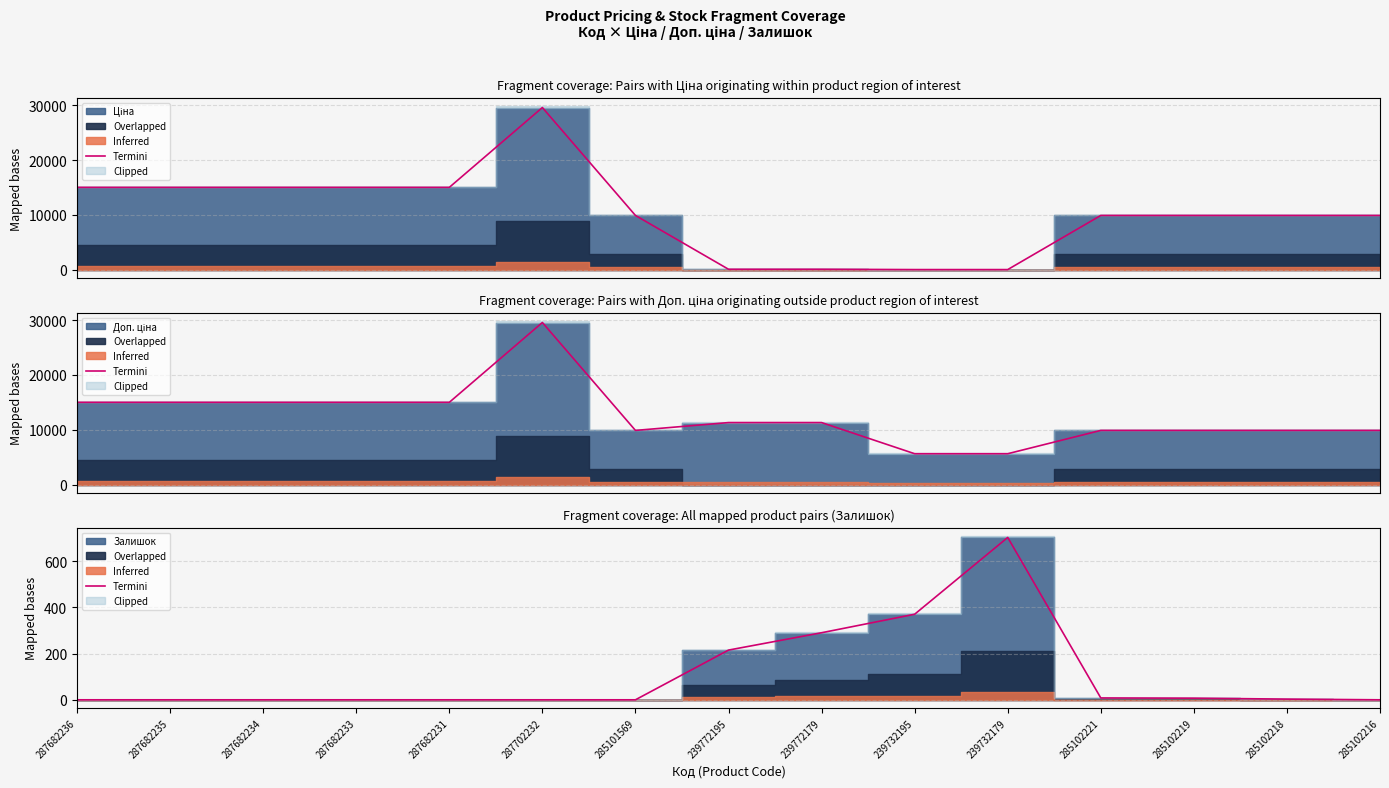

Reading left to right, transcribe all the data shown in this chart.

287682236=0	287682235=0	287682234=0	287682233=0	287682231=0	287702232=0	285101569=0	239772195=215	239772179=290	239732195=370	239732179=702	285102221=8	285102219=7	285102218=3	285102216=0